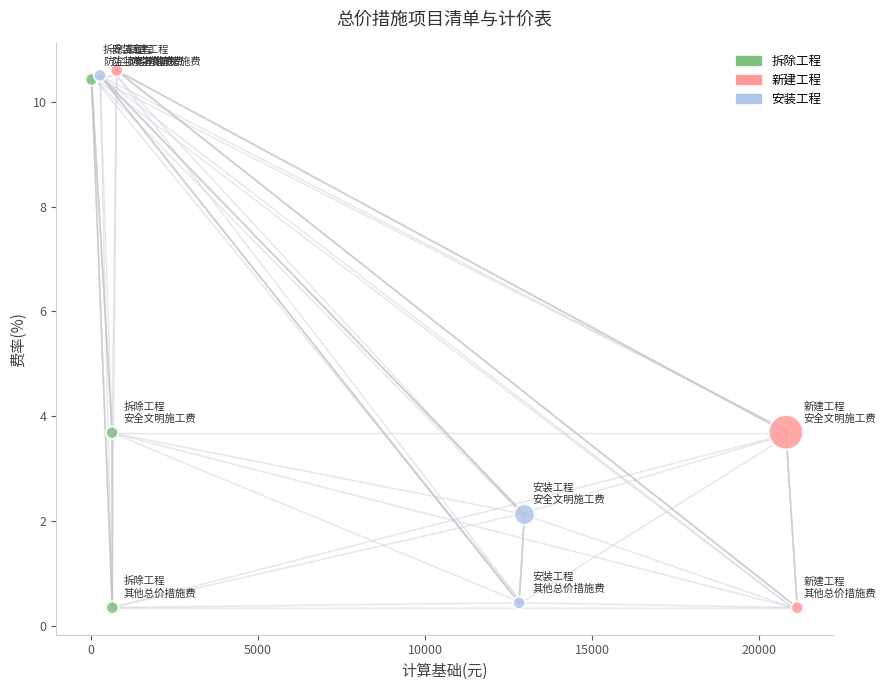

Which series has the widest spread of Y values?

新建工程